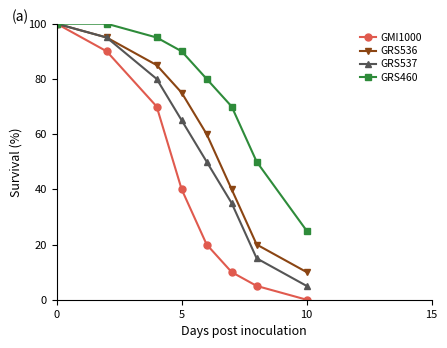

What is the value of the GMI1000 point at the 1st from the left?

100